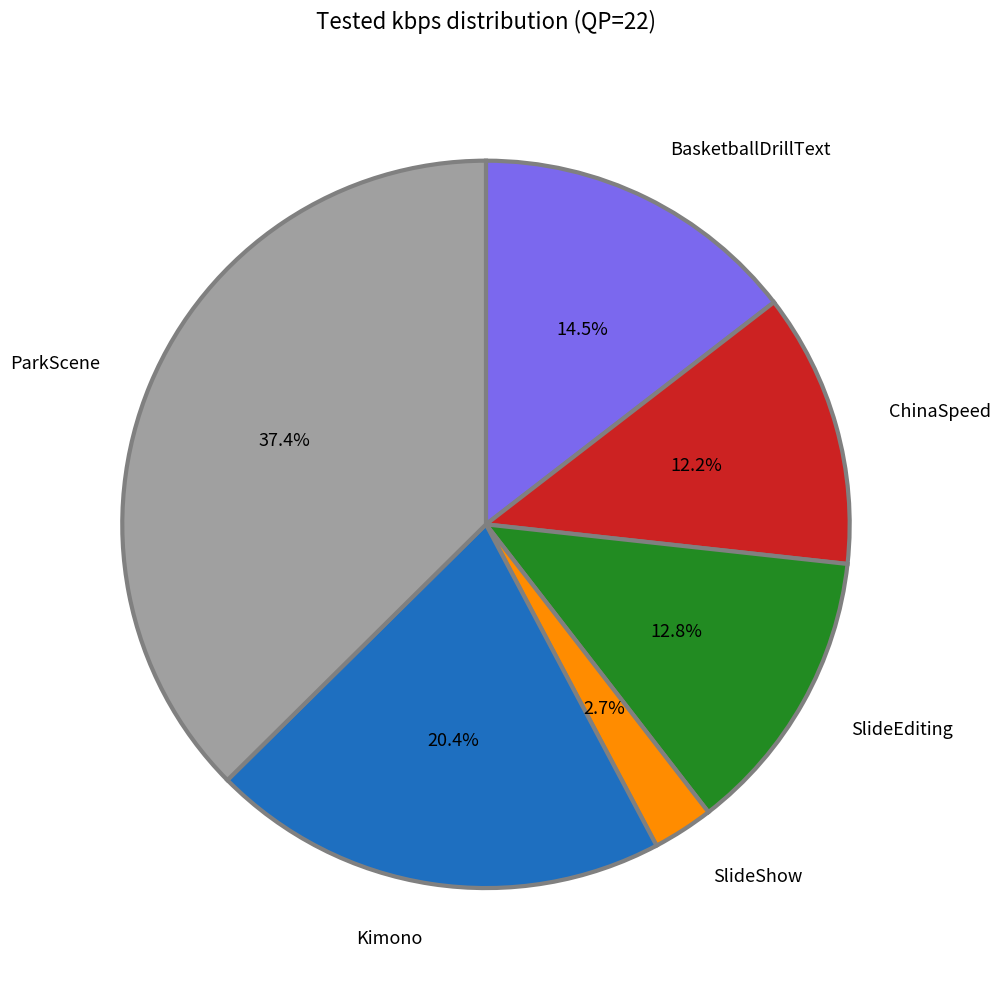

Which has a higher value, ChinaSpeed or SlideEditing?

SlideEditing